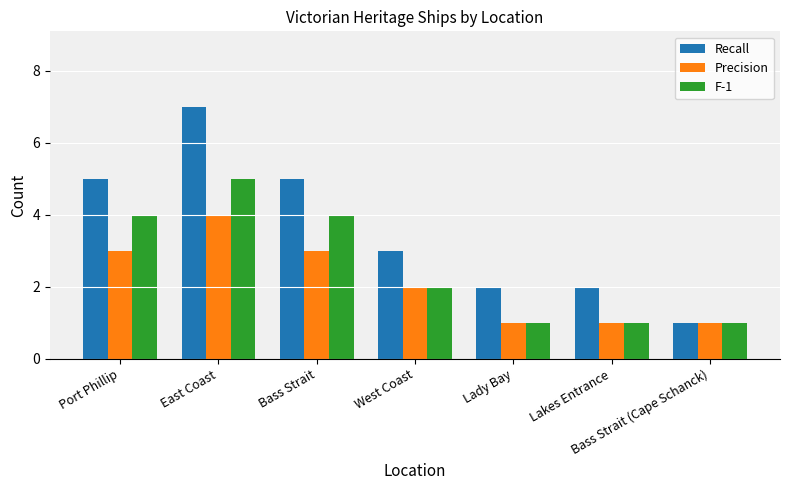

Rank the series by their average value, from highest to lowest.

Recall, F-1, Precision